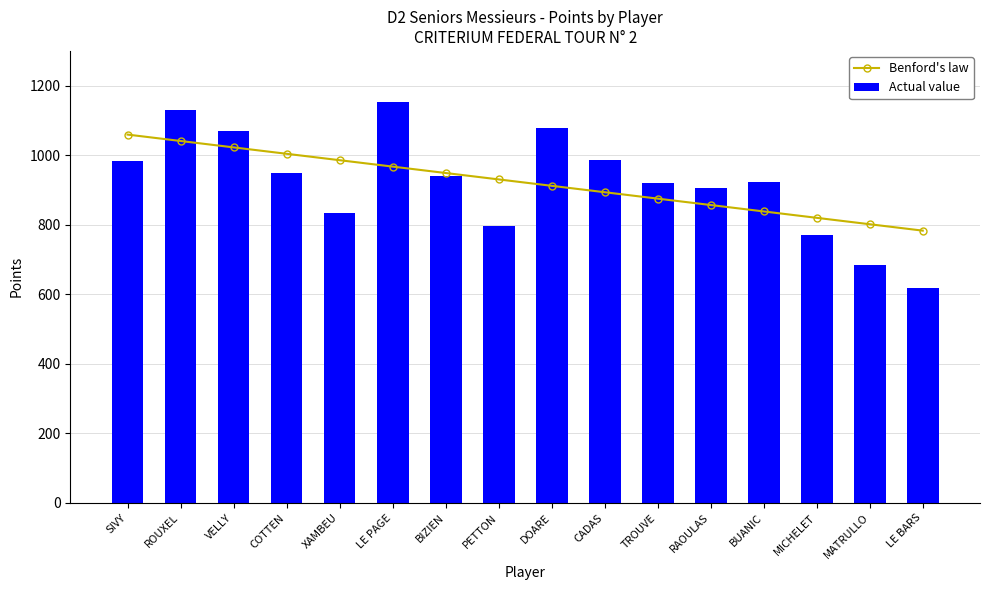

Is the value of Benford's law at SIVY greater than the value of Actual value at BIZIEN?

Yes